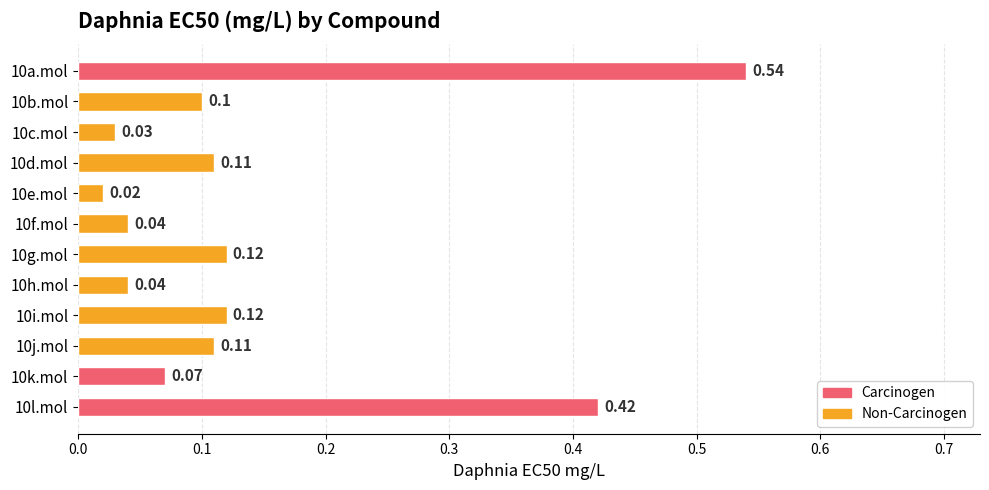

What is the sum of all values?

1.7